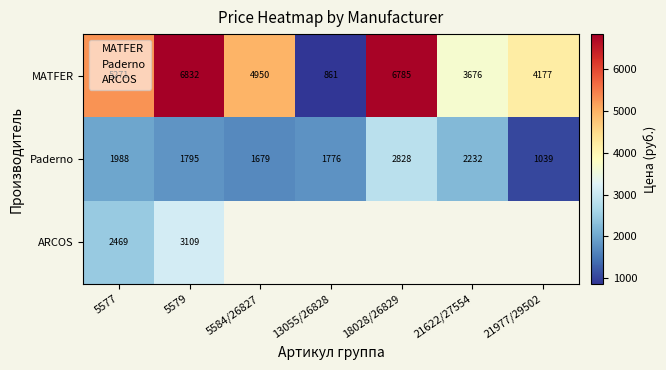

Which has a higher value, 5584/26827 or 18028/26829?

18028/26829